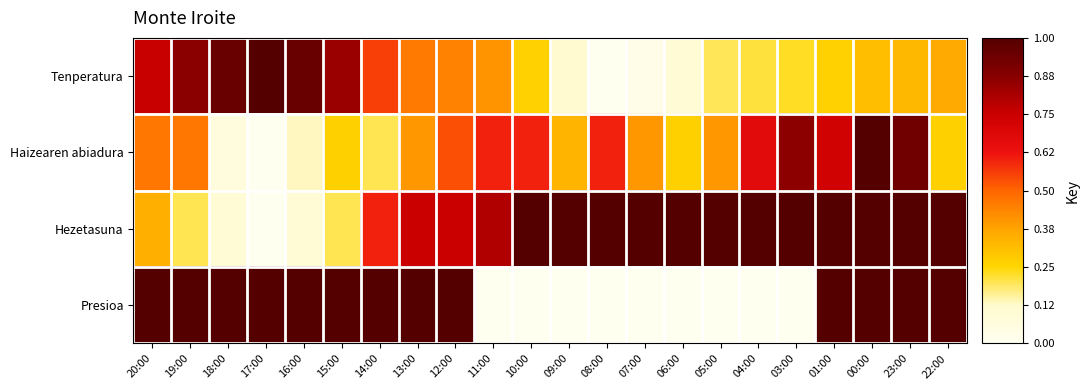

Between 15:00 and 11:00, which is larger?

15:00